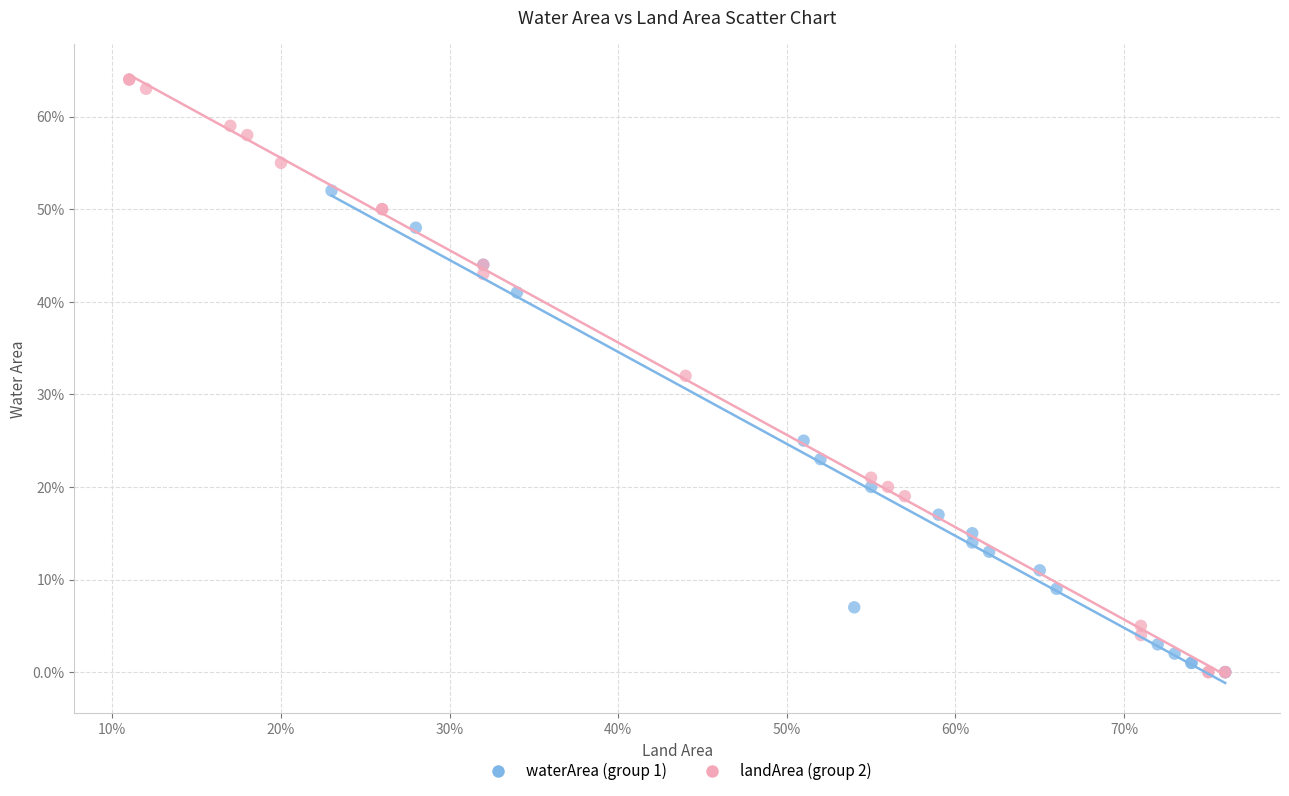

What are all the series names shown in the legend?

waterArea (group 1), landArea (group 2)